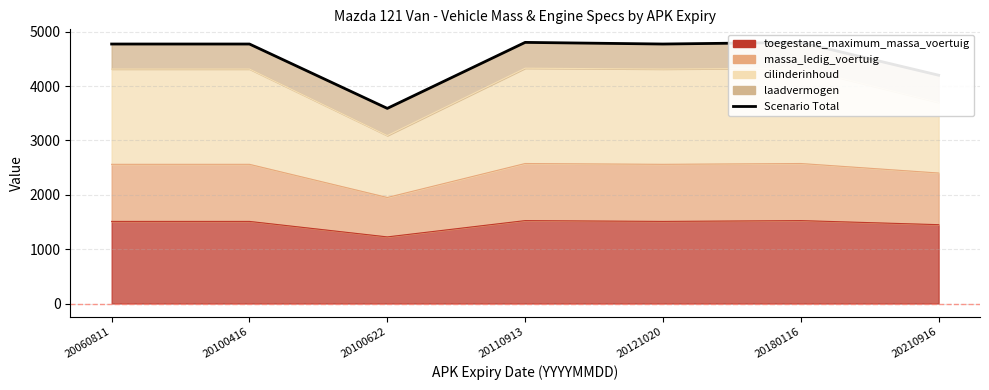

How many points are lower than both their immediate neighbors (excluding endpoints)?

2